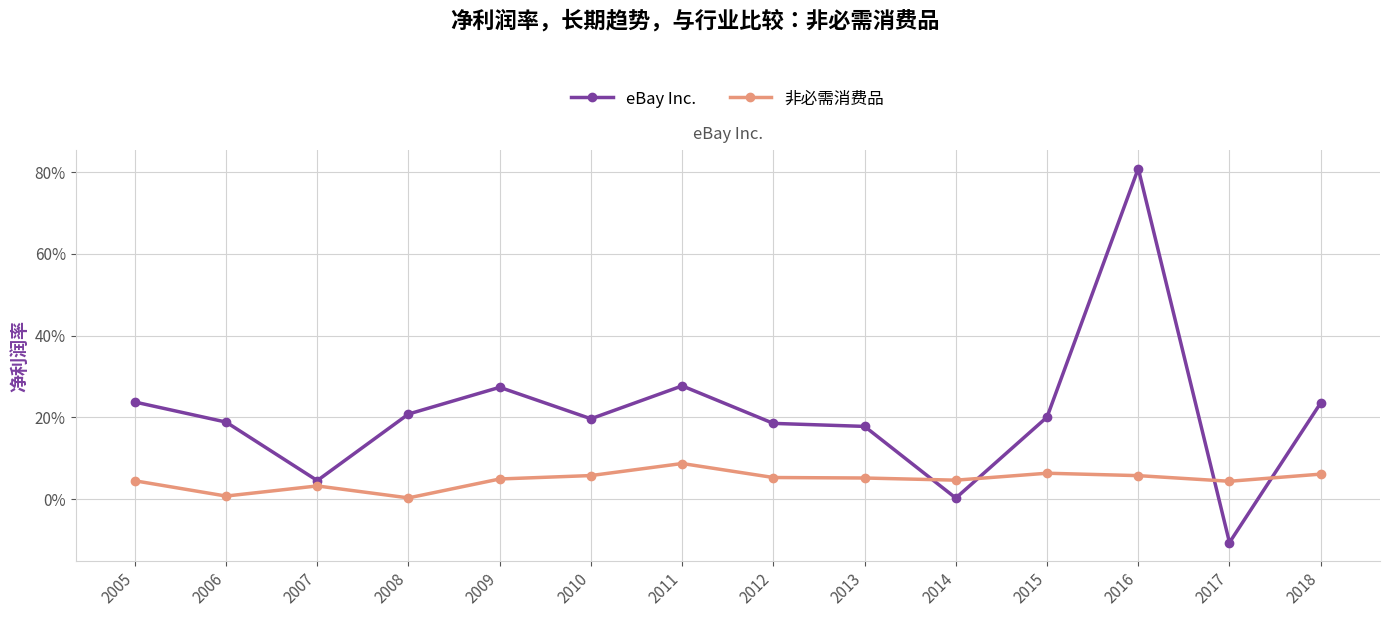

Does the chart have visible grid lines?

Yes